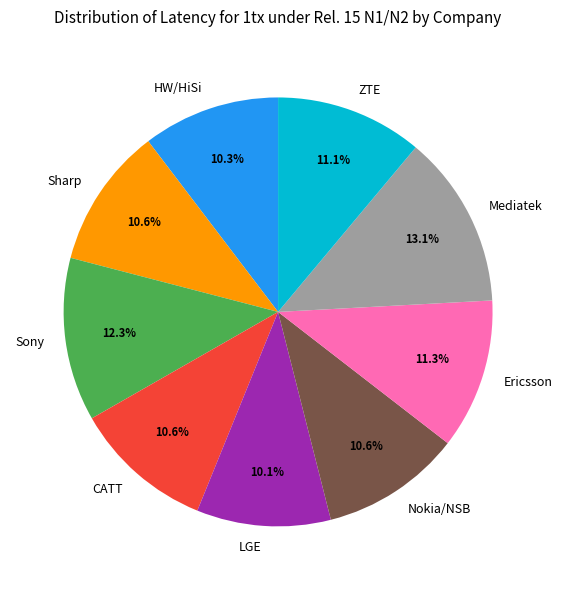

Is there a majority slice in this chart?

No